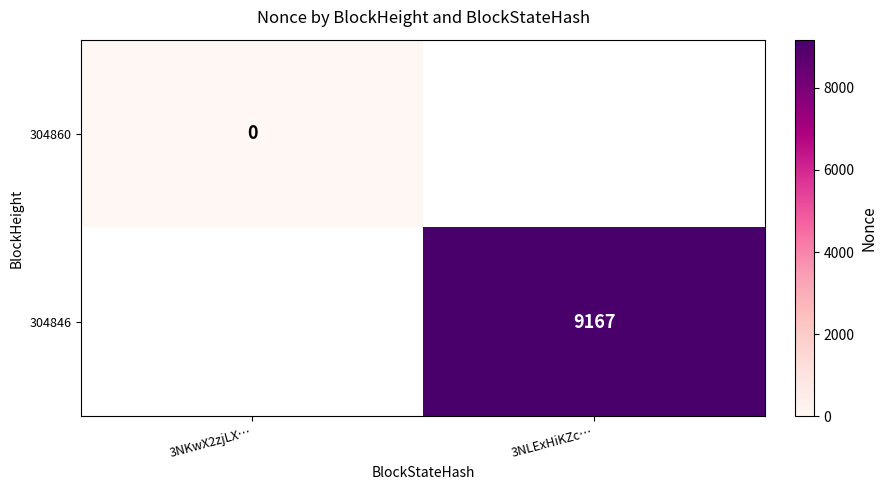

Count the number of data series in this chart.

2